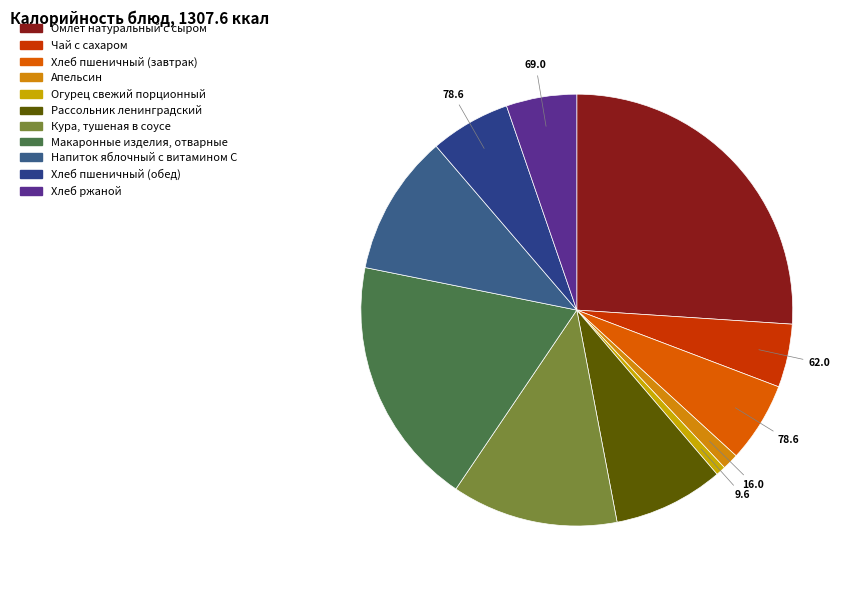

To the nearest percent, what is the average slice percentage?

9%